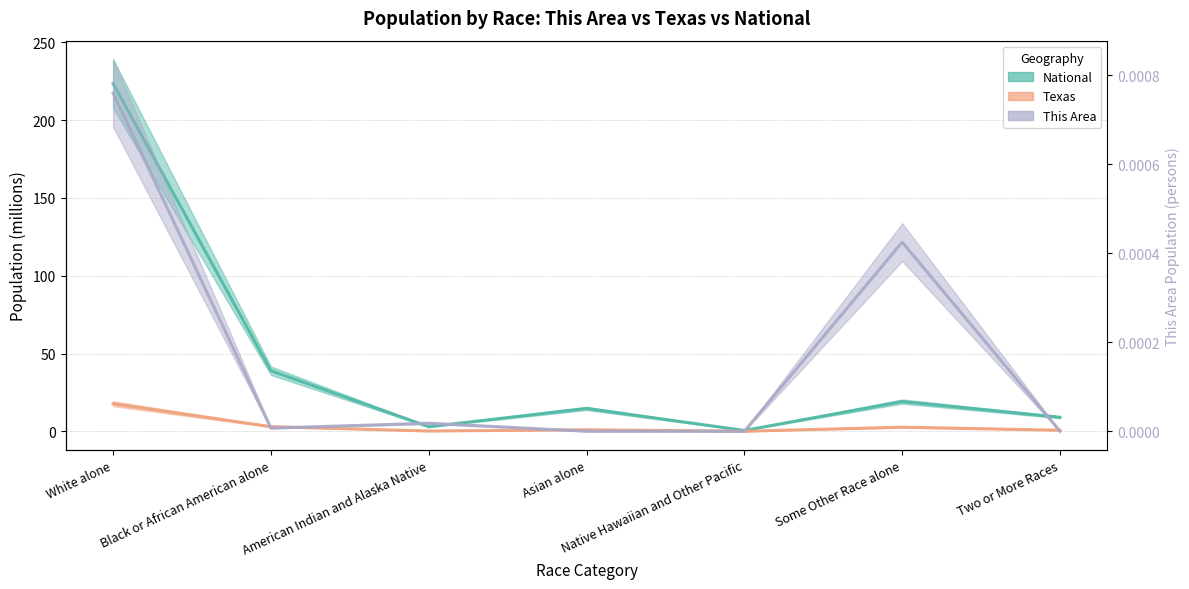

What position from the right is White alone?

7